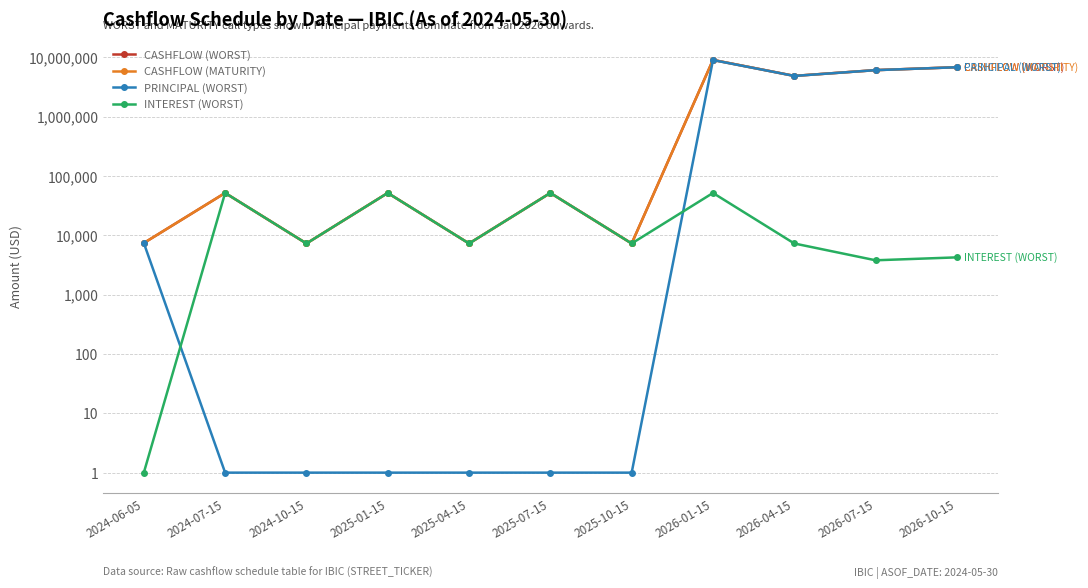

Which series changed the most between 2024-06-05 and 2024-07-15?

INTEREST (WORST)